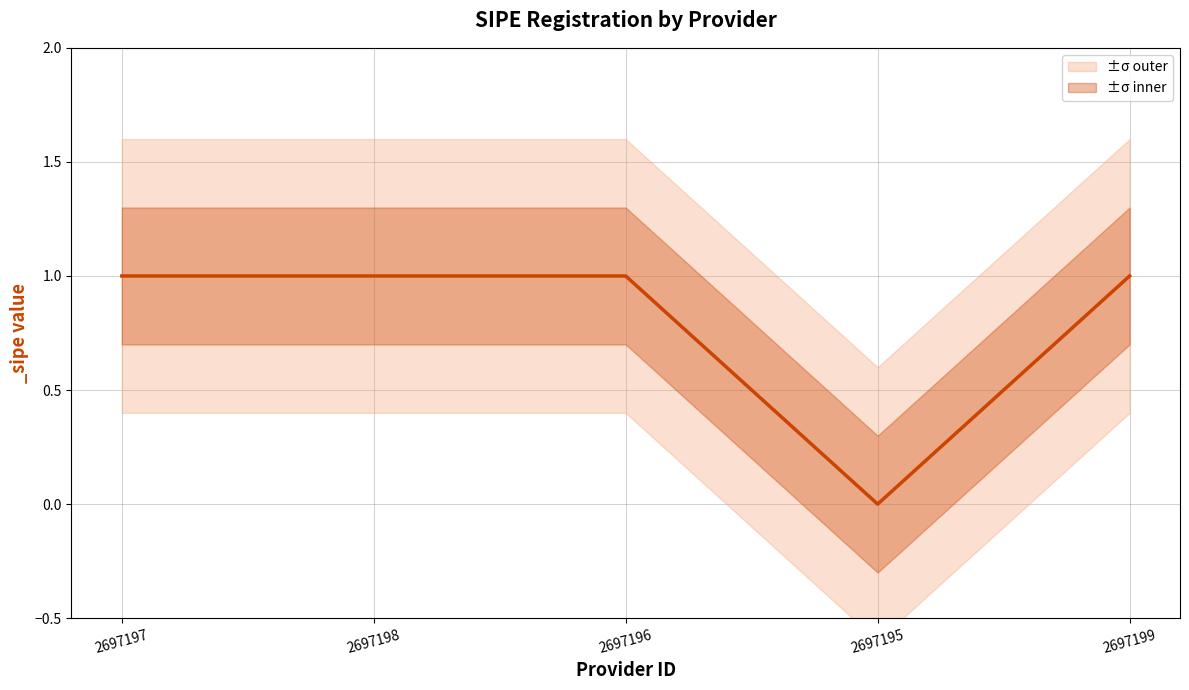

What is the change in value from 2697198 to 2697195?

-1